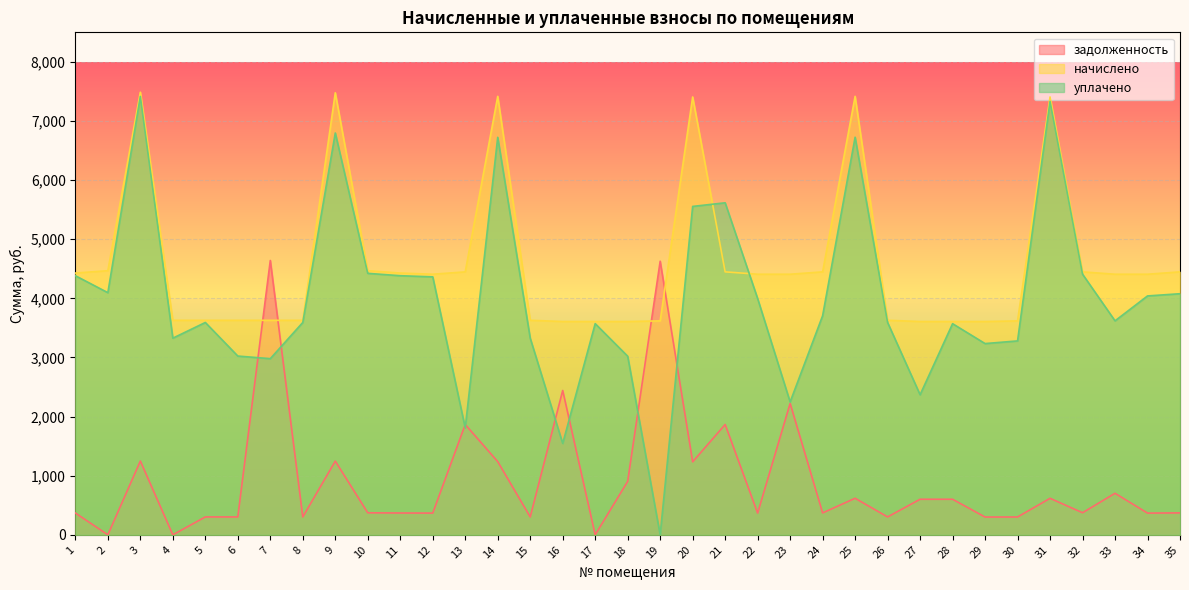

How many lines are shown in the chart?

3